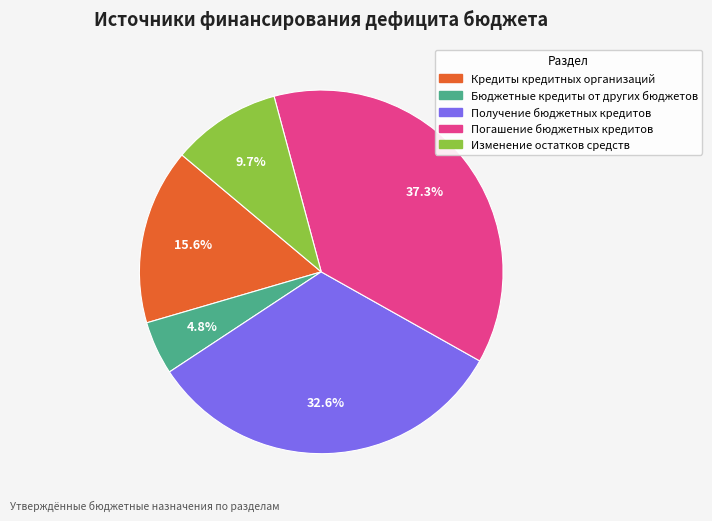

What is the largest slice in the pie chart?

Погашение бюджетных кредитов